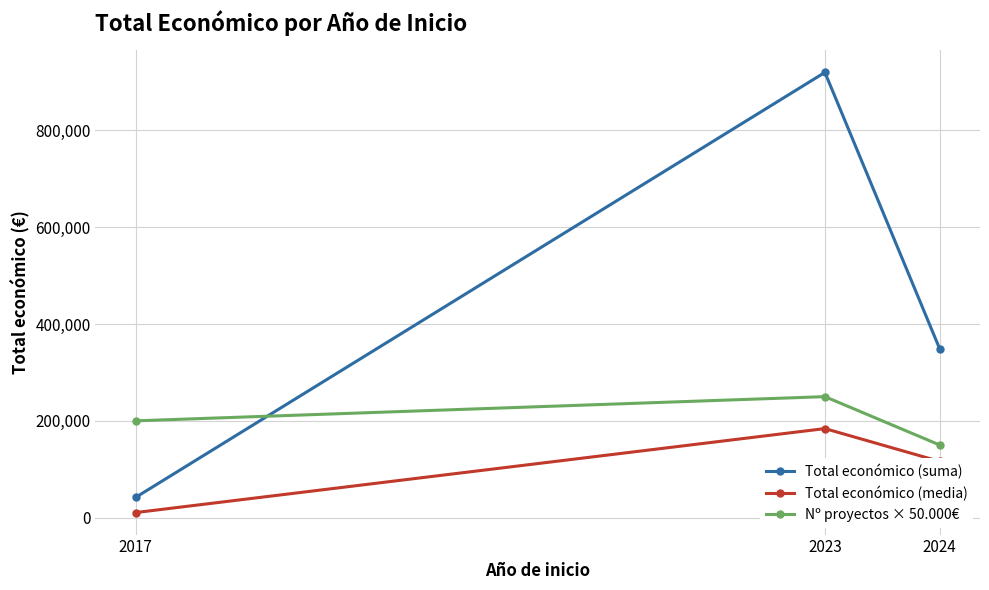

Reading left to right, what are all the values shown in this chart?

Total económico (suma): 2017=41808.0	2023=920000.0	2024=348328.0
Total económico (media): 2017=10452.0	2023=184000.0	2024=116109.3
Nº proyectos × 50.000€: 2017=200000.0	2023=250000.0	2024=150000.0